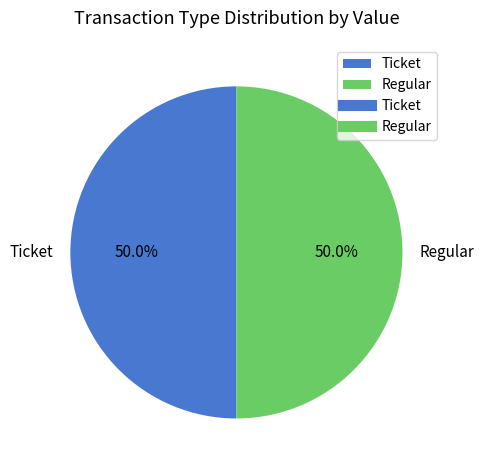

Combined, what portion of the pie is Regular and Ticket?

100.0%